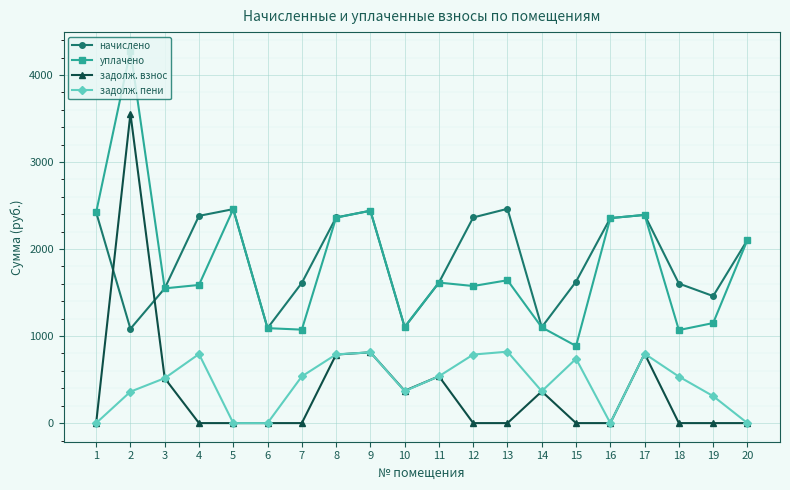

The задолж. взнос series shows 0.0 at 19. True or false?

True